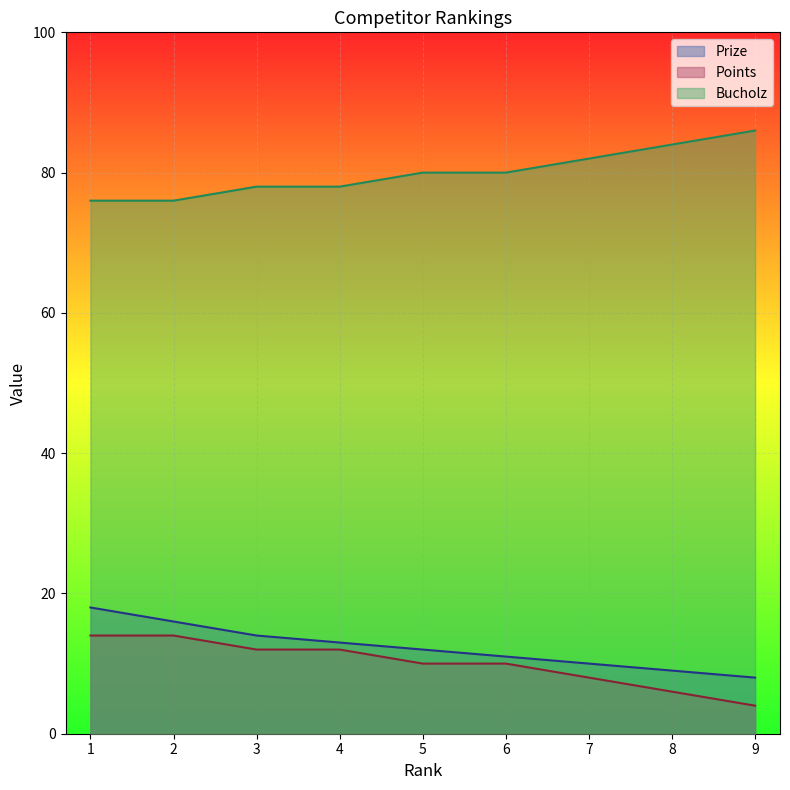

Is it true that Bucholz equals 80 at 6?

True